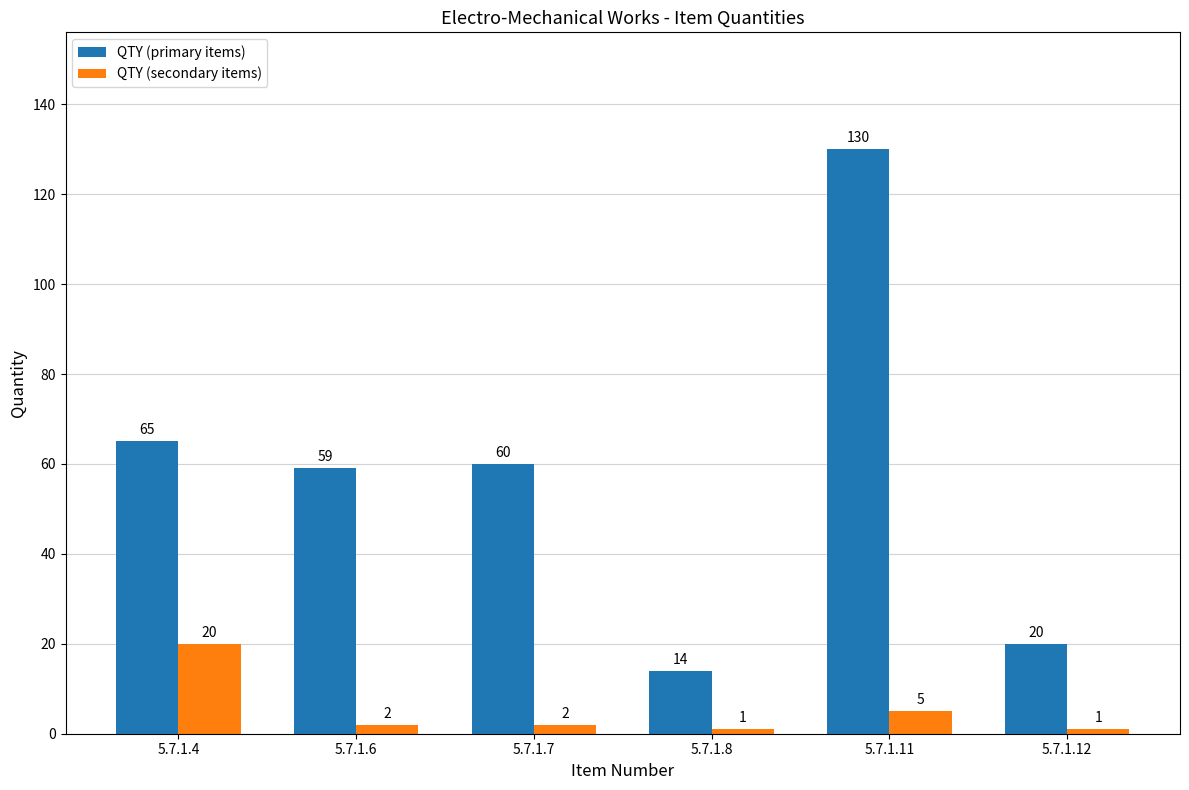

The QTY (primary items) series shows 84 at 5.7.1.11. True or false?

False